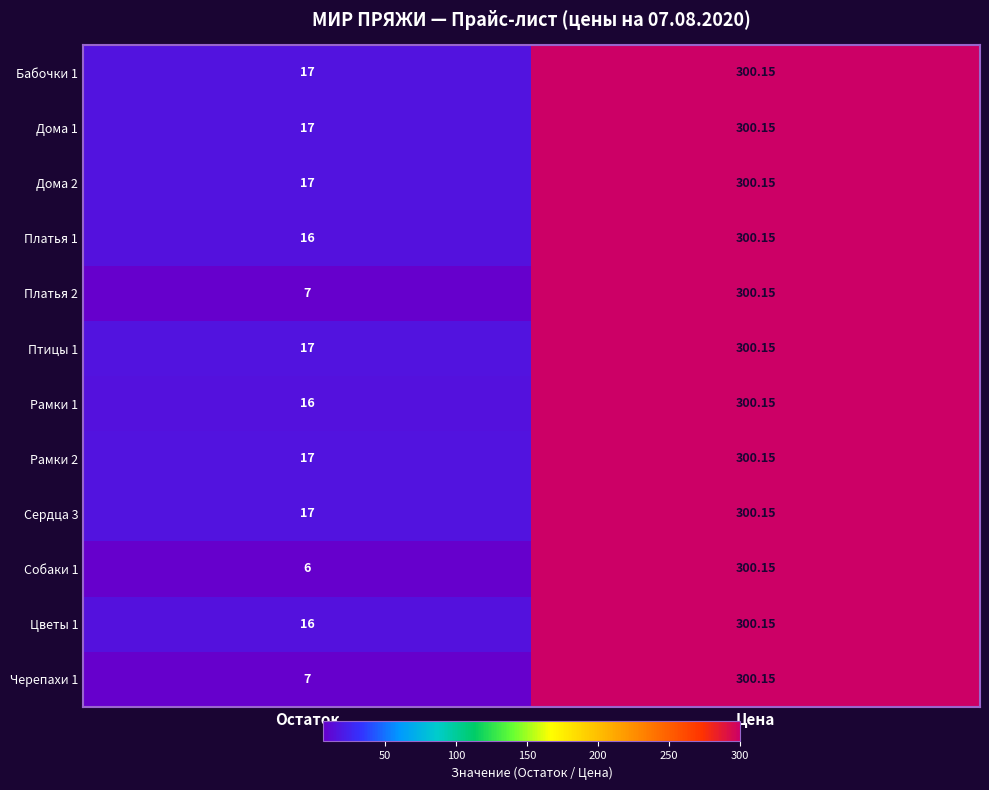

At how many categories does at least one series exceed 107?

1